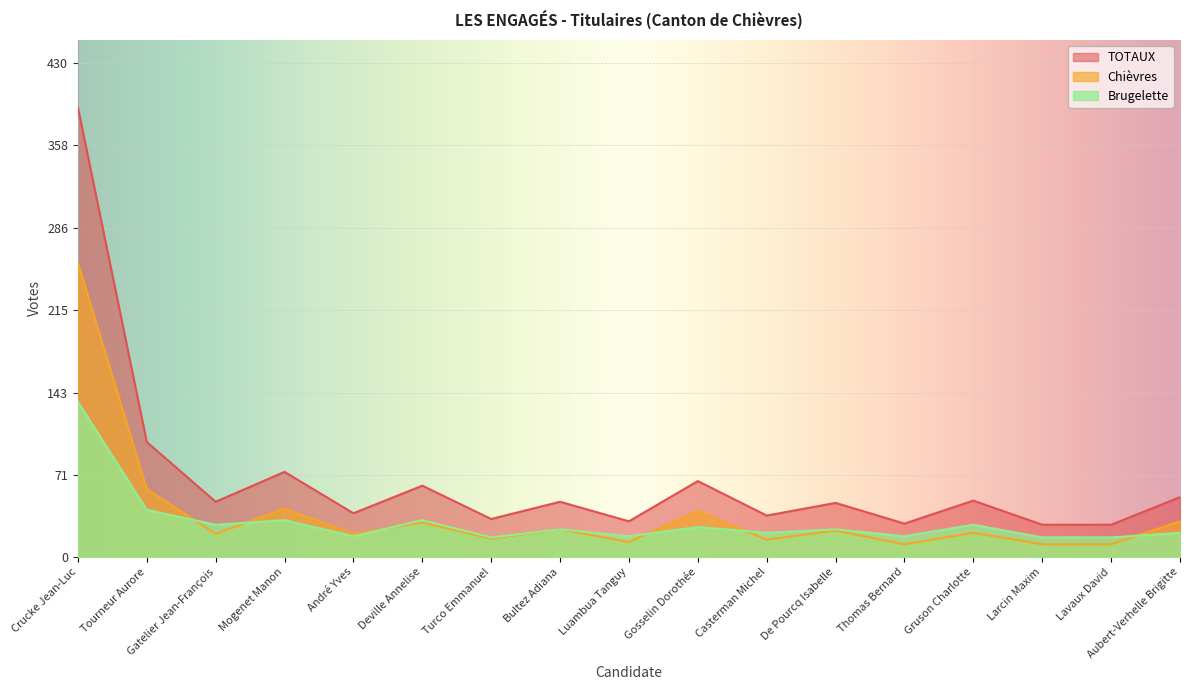

Which has a higher value, Deville Annelise or Lavaux David?

Deville Annelise